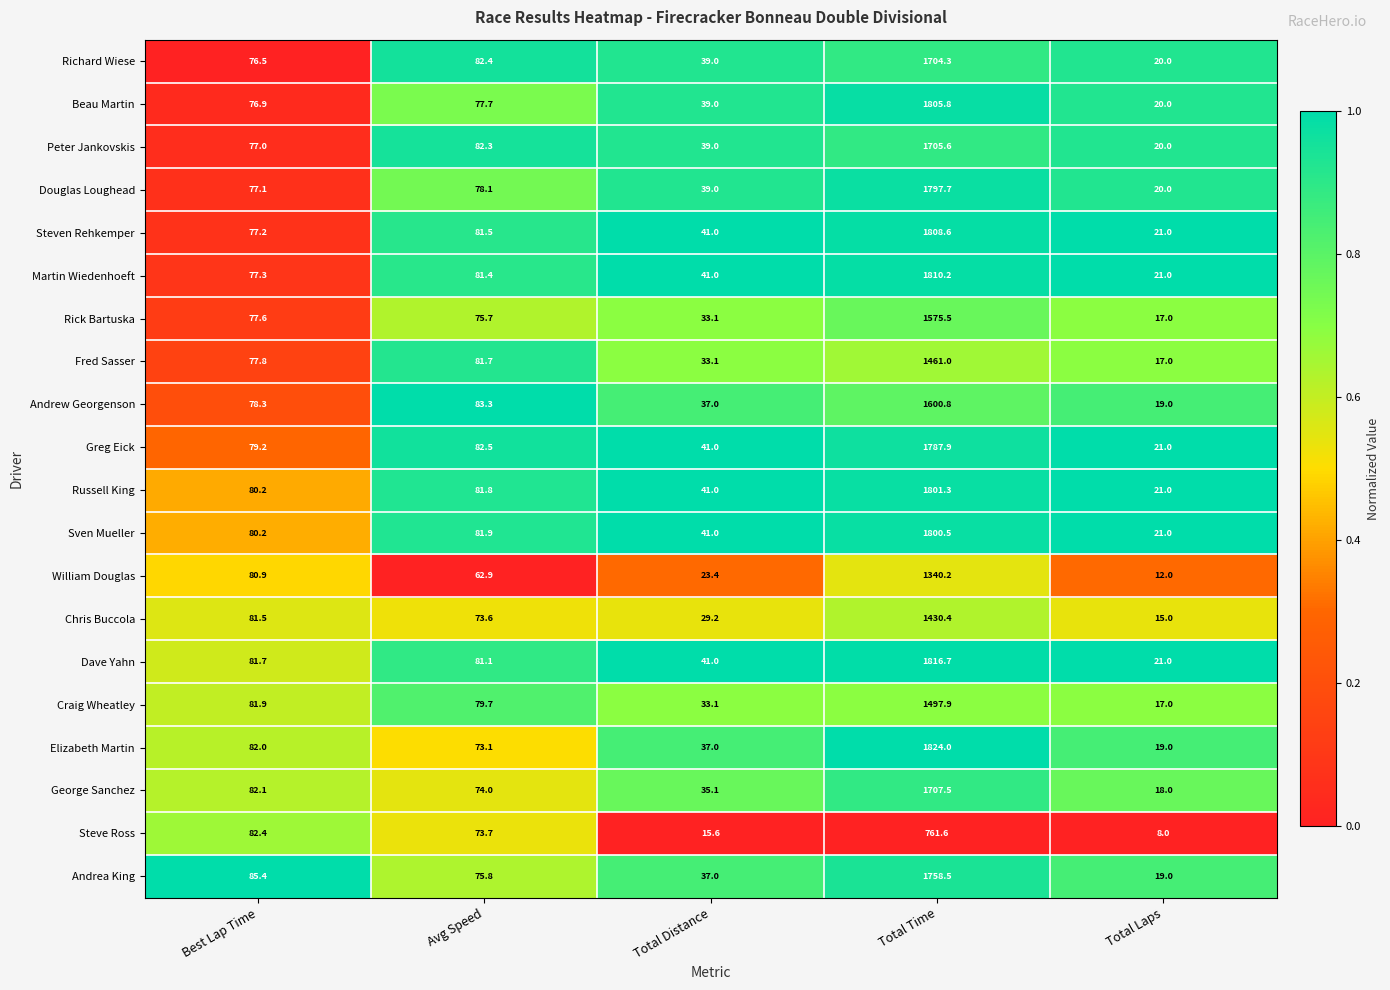

What is the difference between the second highest and minimum values in the Greg Eick series?

61.5